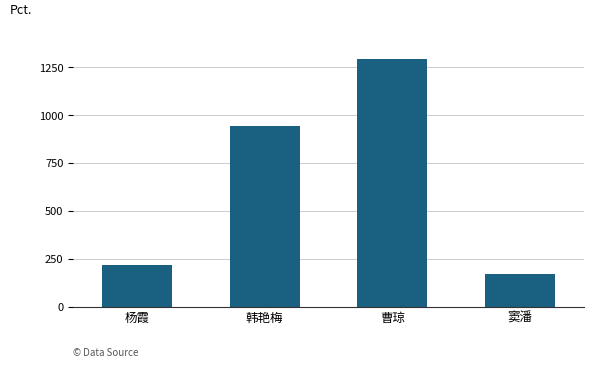

What is the smallest value displayed?

173.0